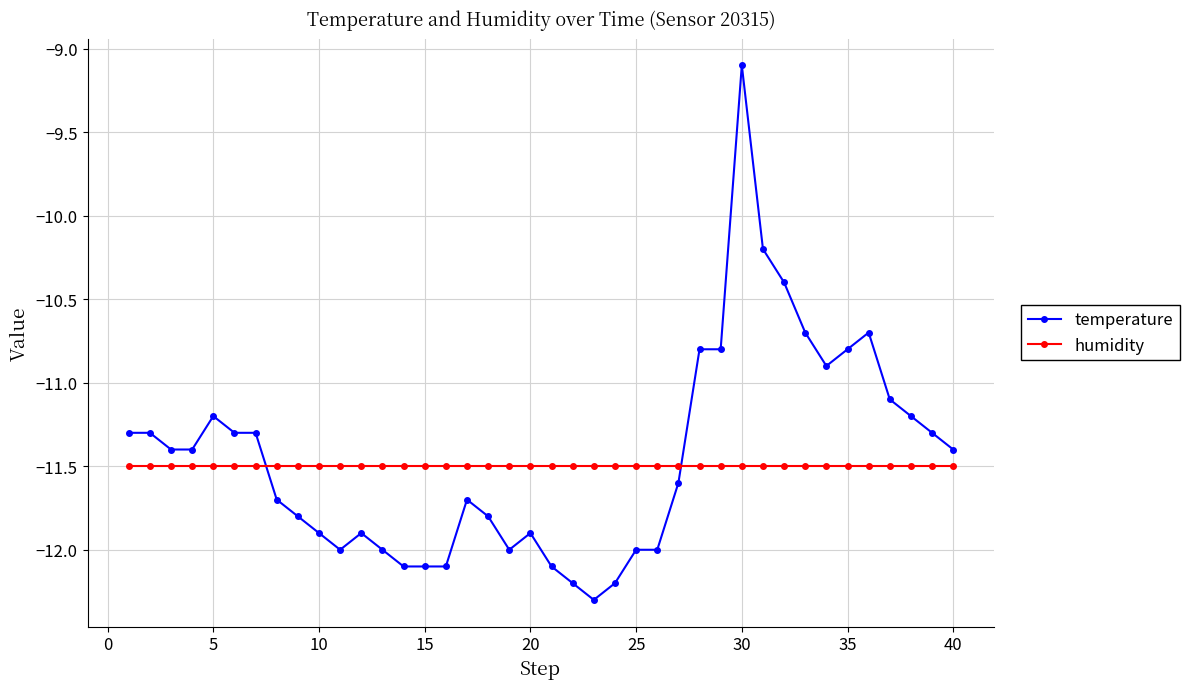

What is the average value of the temperature series?

-11.4